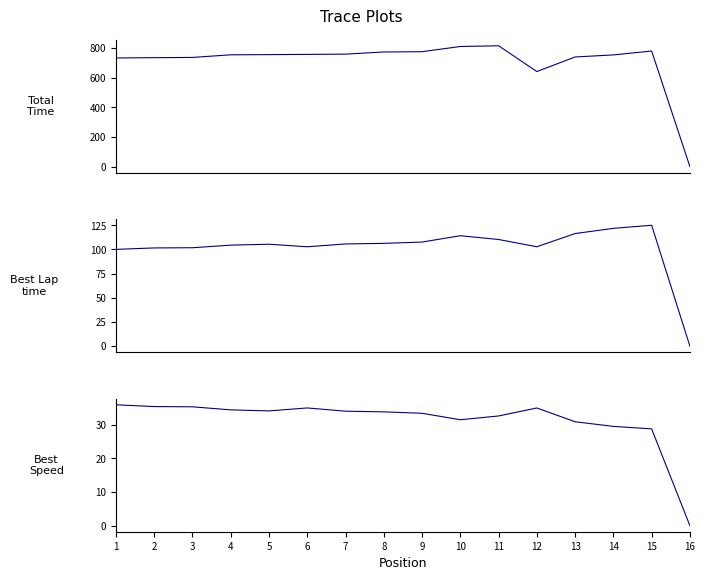

Which series has the largest total across all categories?

Total Time